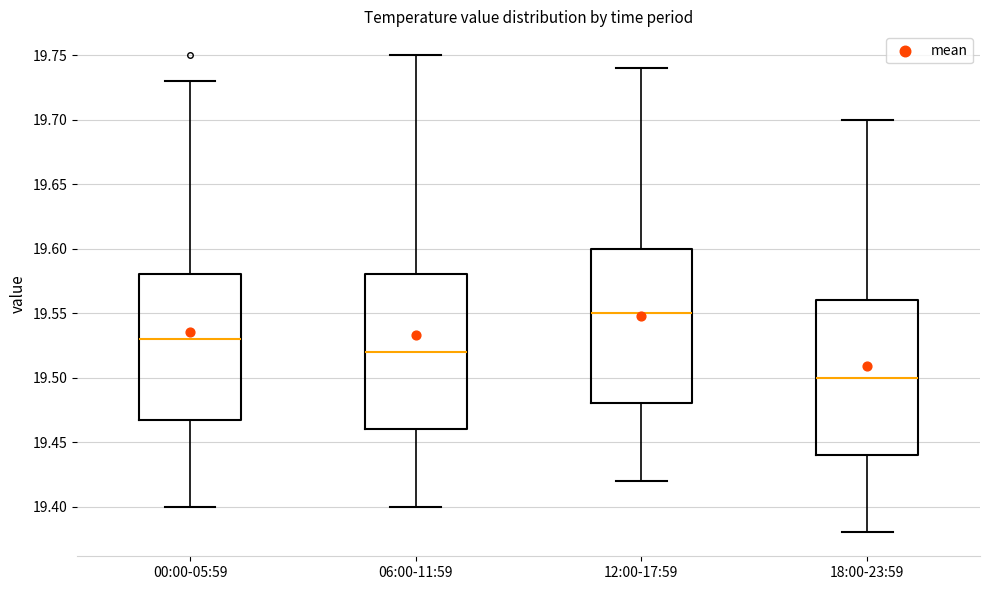

Where does the upper whisker of the box for 06:00-11:59 end on the y-axis? The values are not printed on the chart, so give them approximately, as read against the axis.

19.75